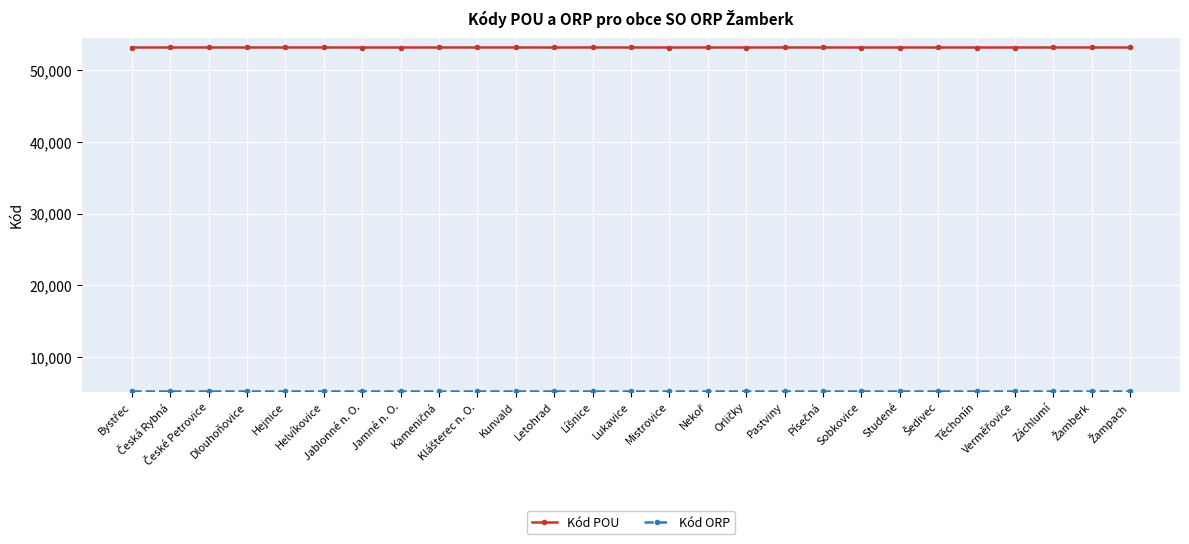

Count the number of data series in this chart.

2